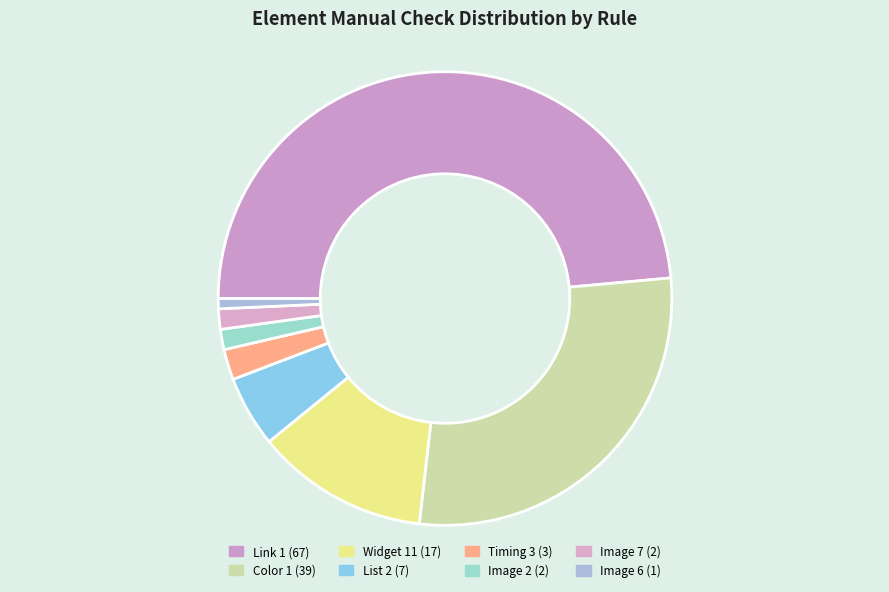

How many slices are in this pie chart?

8